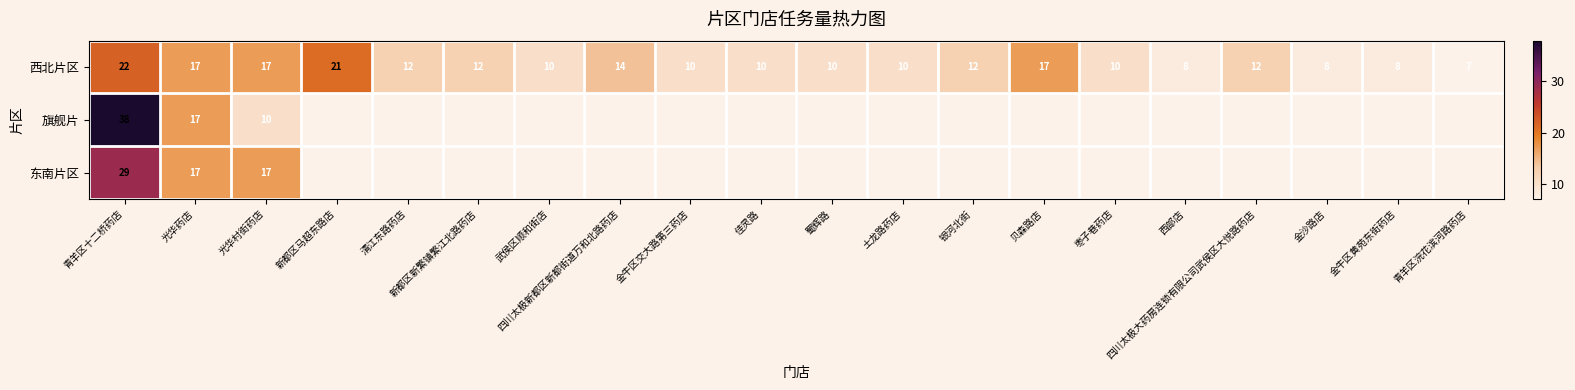

How many values in the 西北片区 series are below 12?

10